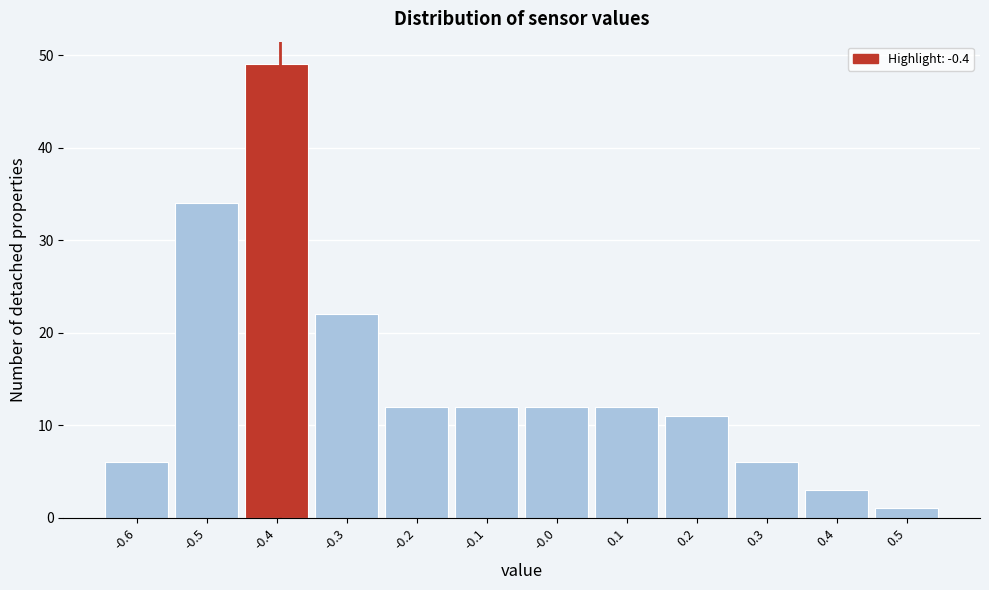

What is the height of the bar covering 0.45 to 0.55 on the x-axis? The values are not printed on the chart, so give them approximately, as read against the axis.

1